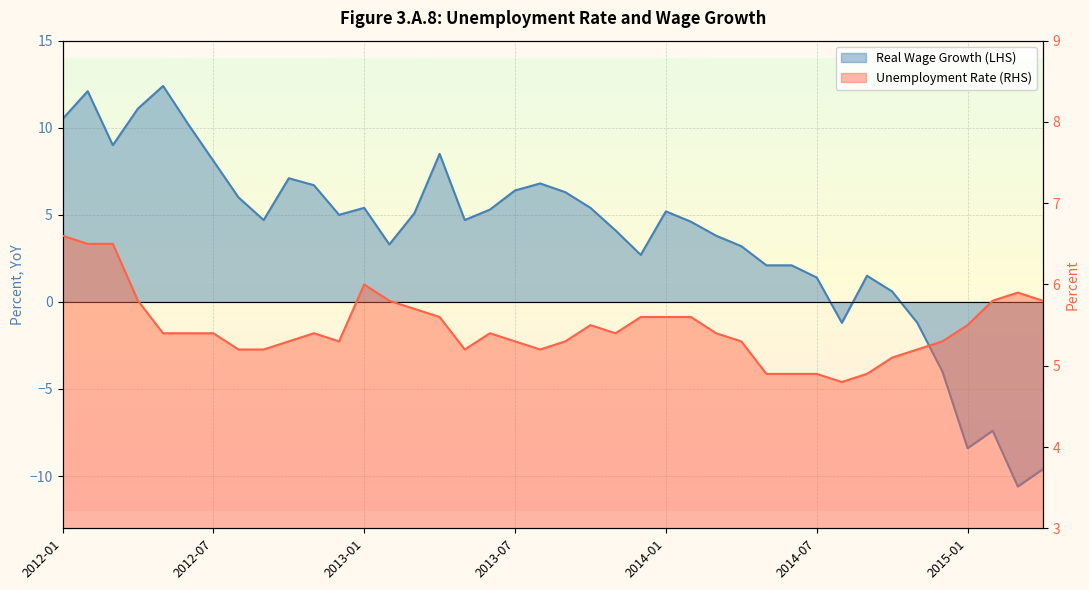

How many times do Real Wage Growth (LHS) and Unemployment Rate (RHS) cross each other?

7